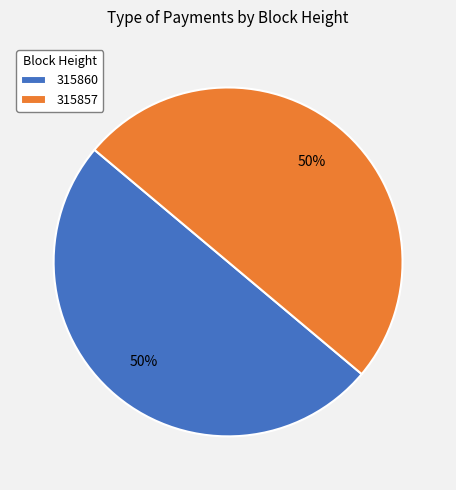

How many segments does this pie chart have?

2